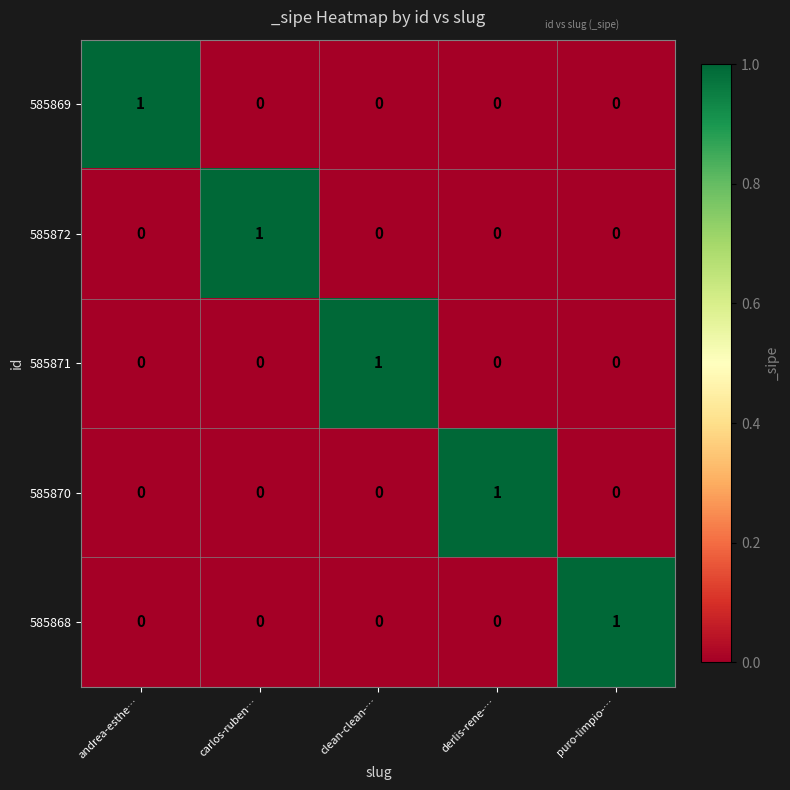

Count the 585870 values in the range 0 to 1.

5